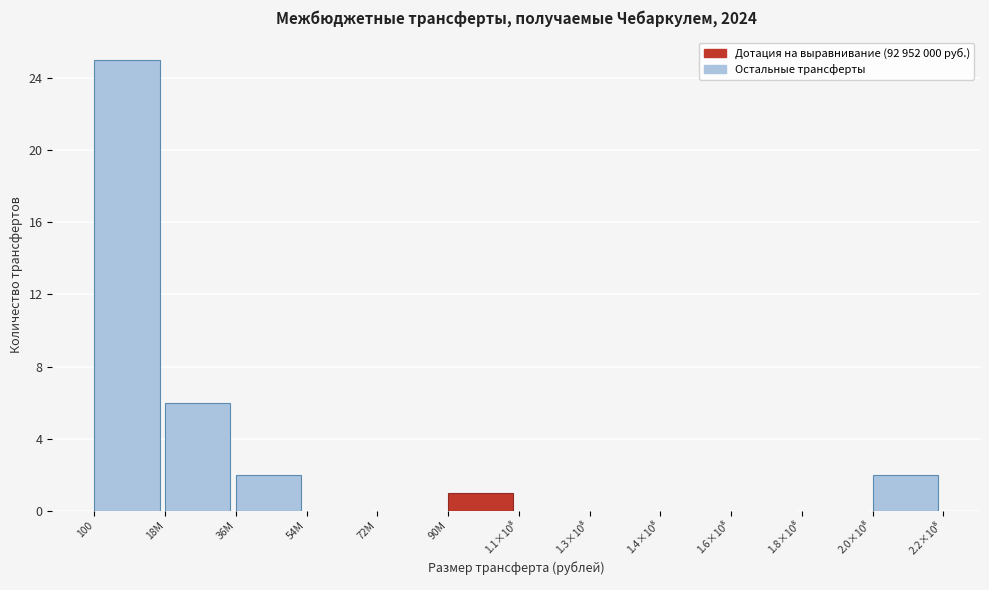

What is the greatest value displayed?

25